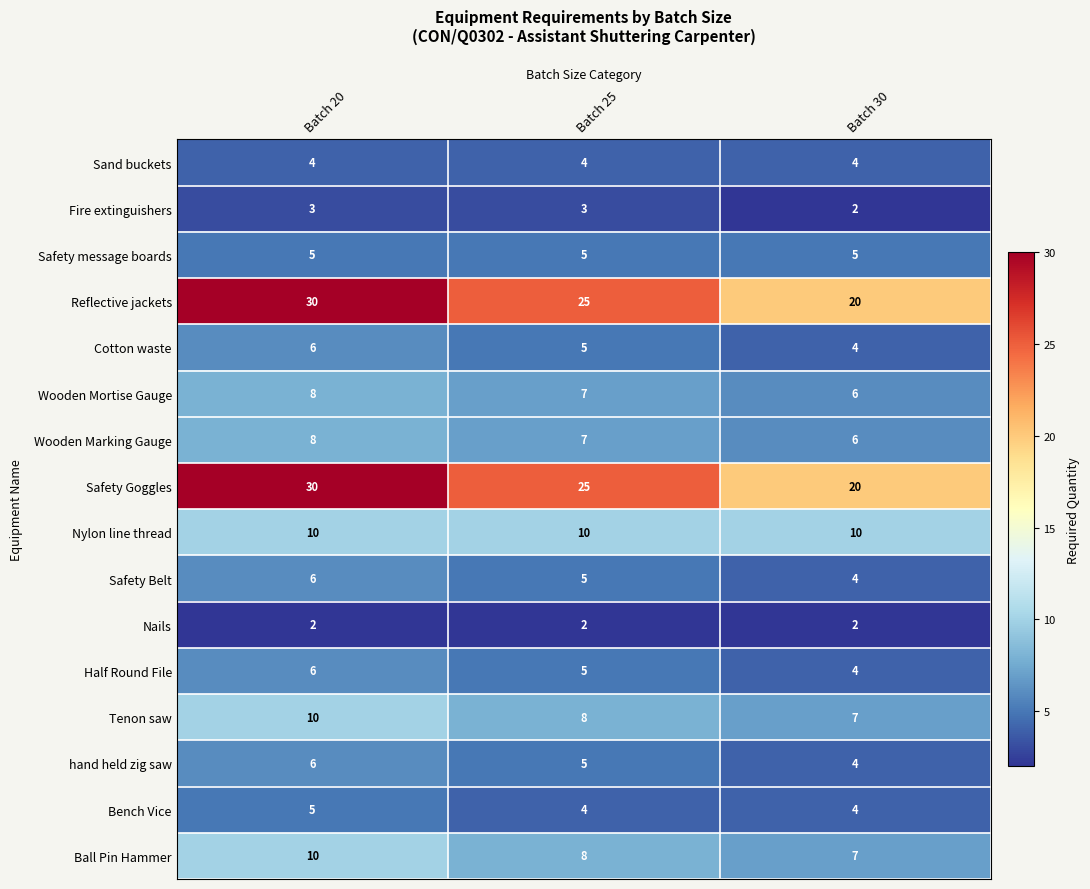

List the labels in order of Reflective jackets value, largest first.

Batch 20, Batch 25, Batch 30